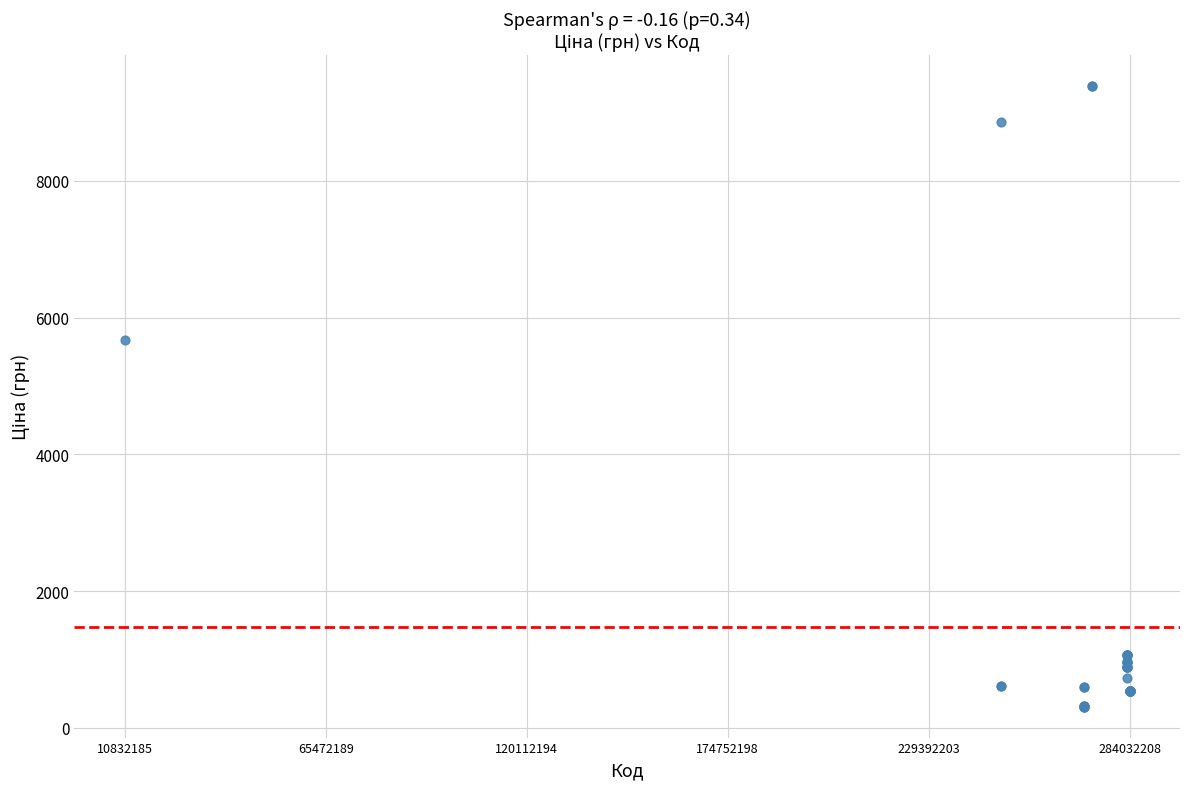

What Y value in the scatter plot is closest to 4847?

5673.8